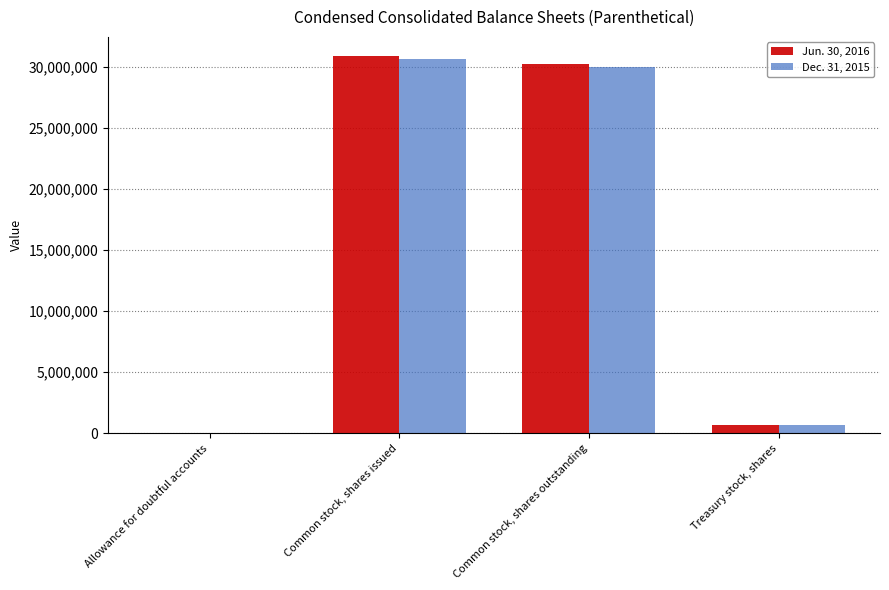

Is the value of Dec. 31, 2015 at Common stock, shares issued greater than the value of Jun. 30, 2016 at Allowance for doubtful accounts?

Yes